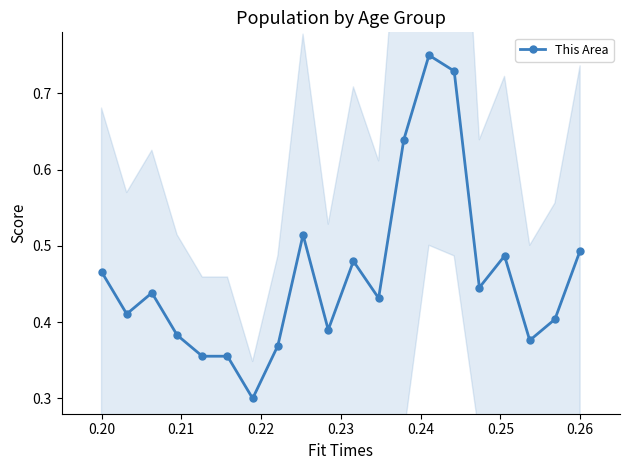

How many This Area values are between 0 and 1?

20